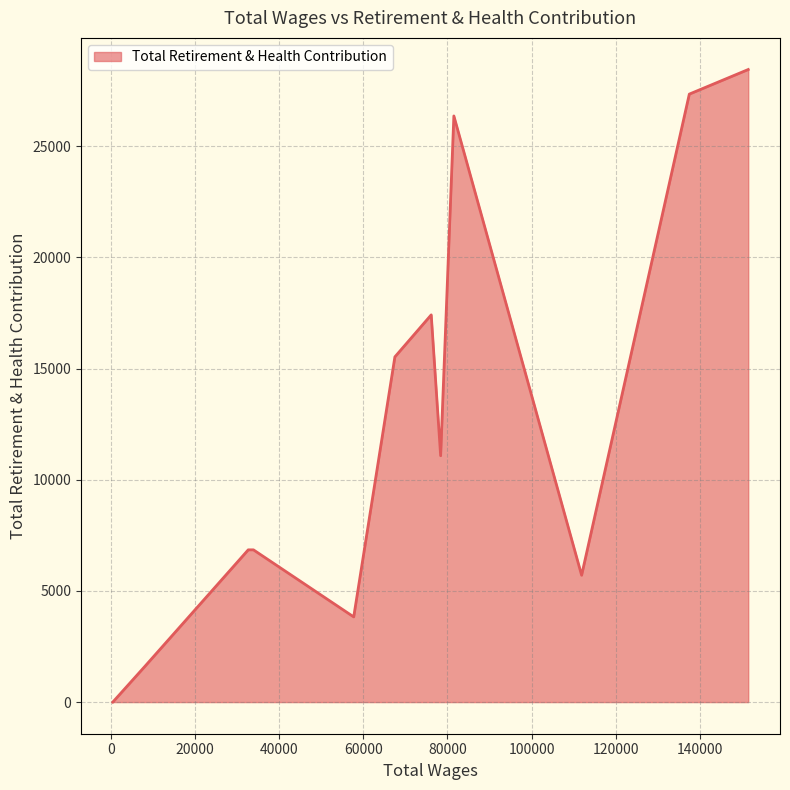

What is the maximum value shown in the chart?

28452